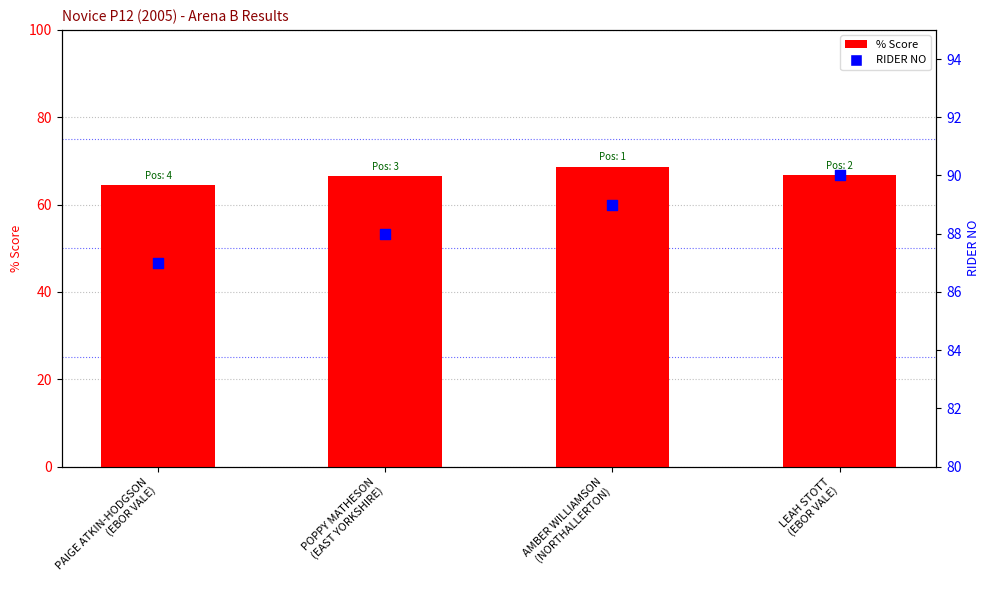

What is the total value across all series at LEAH STOTT
(EBOR VALE)?

156.7